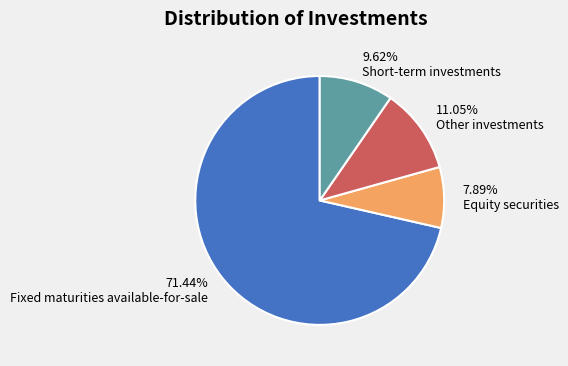

Approximately how many times larger is the value at 71.44% Fixed maturities available-for-sale compared to 7.89% Equity securities?

9.1